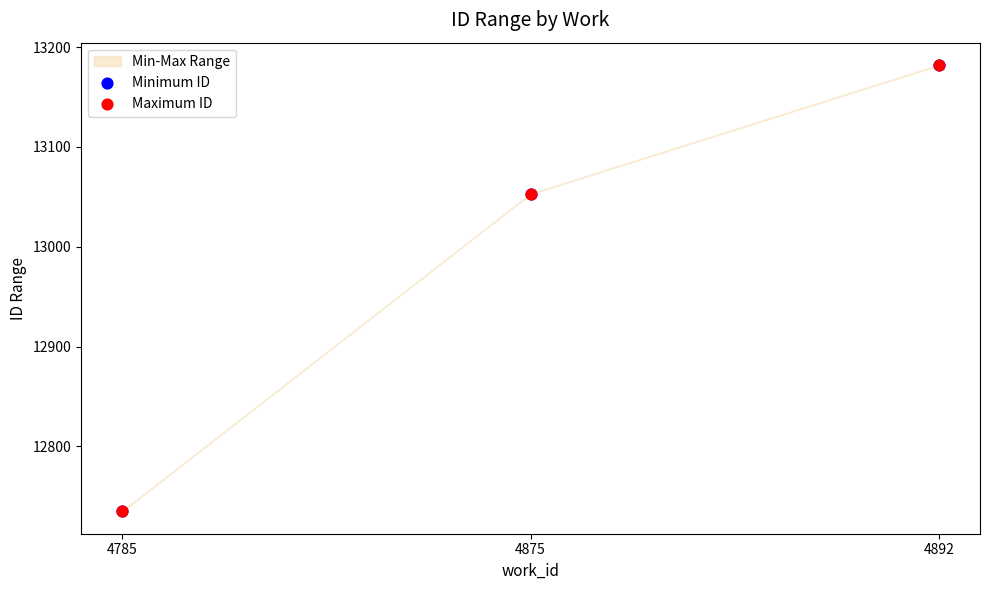

Which series reaches the minimum Y coordinate?

Minimum ID